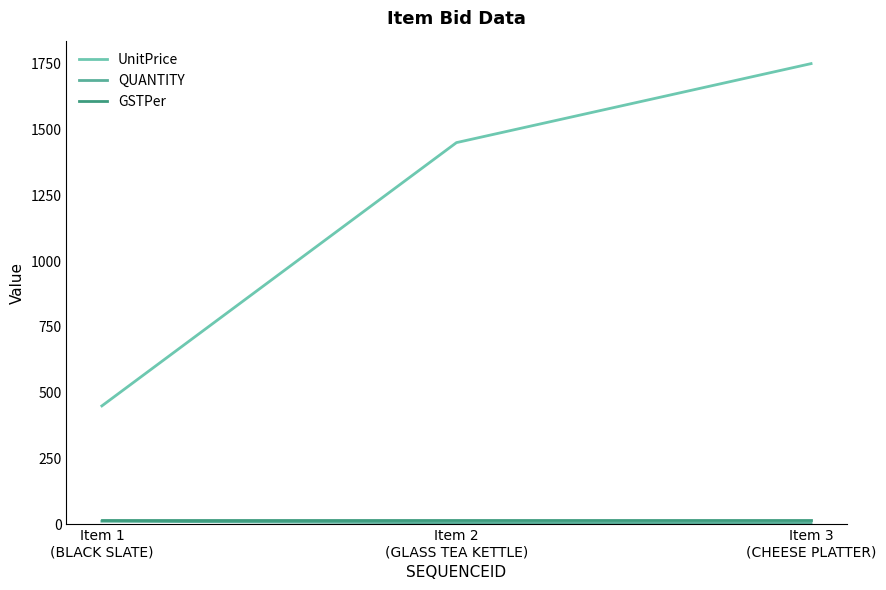

How many lines are shown in the chart?

3